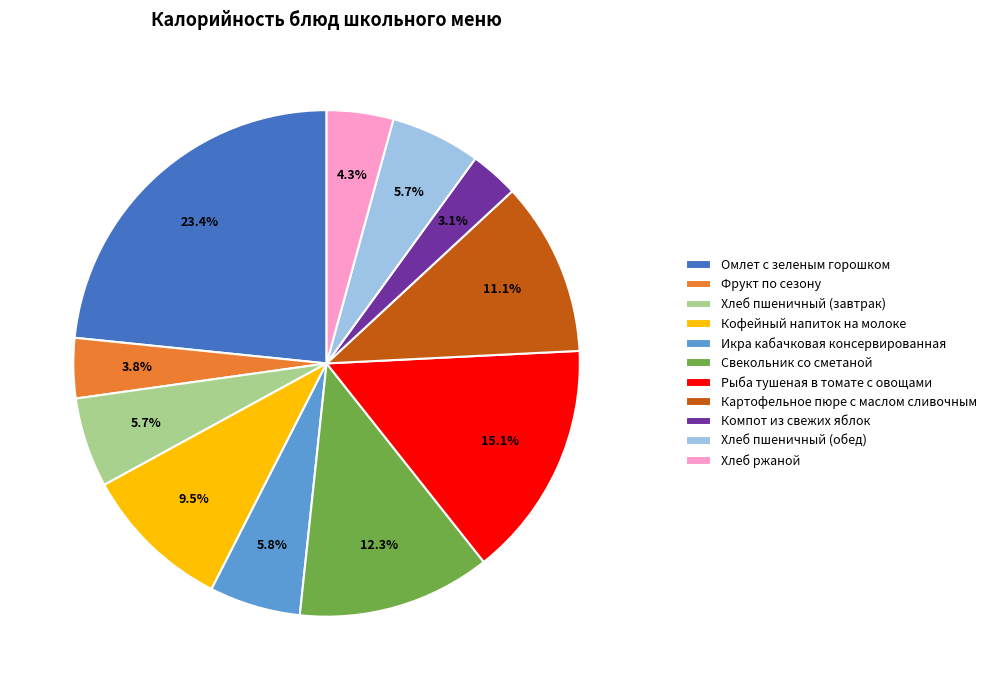

To the nearest percent, what is the combined percentage of Икра кабачковая консервированная and Омлет с зеленым горошком?

29%